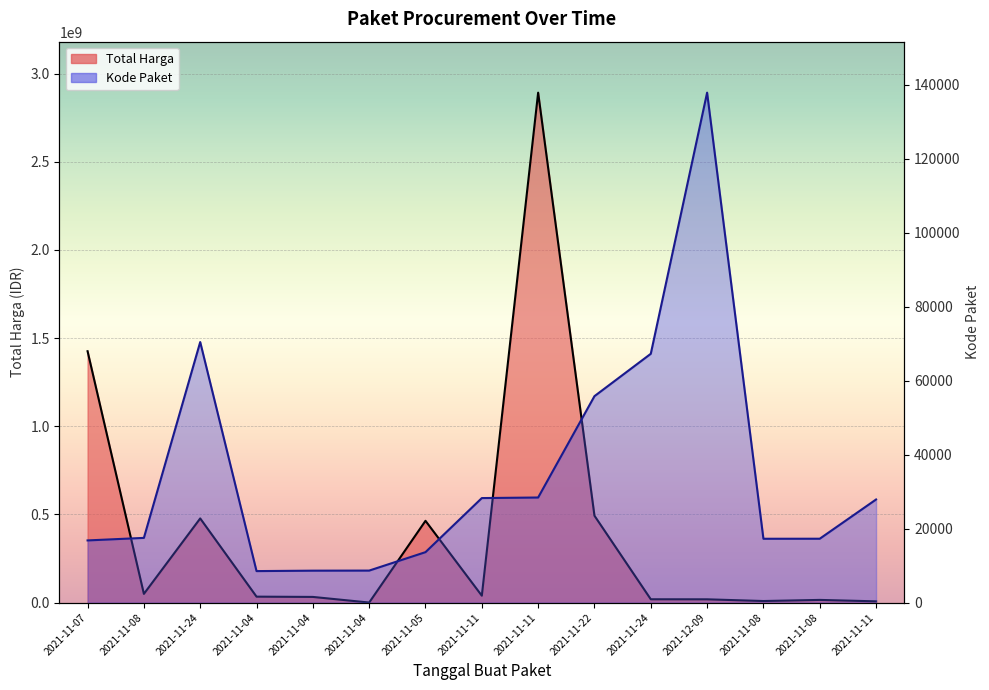

True or false: Kode Paket has more than 0 points higher than both neighbors.

True